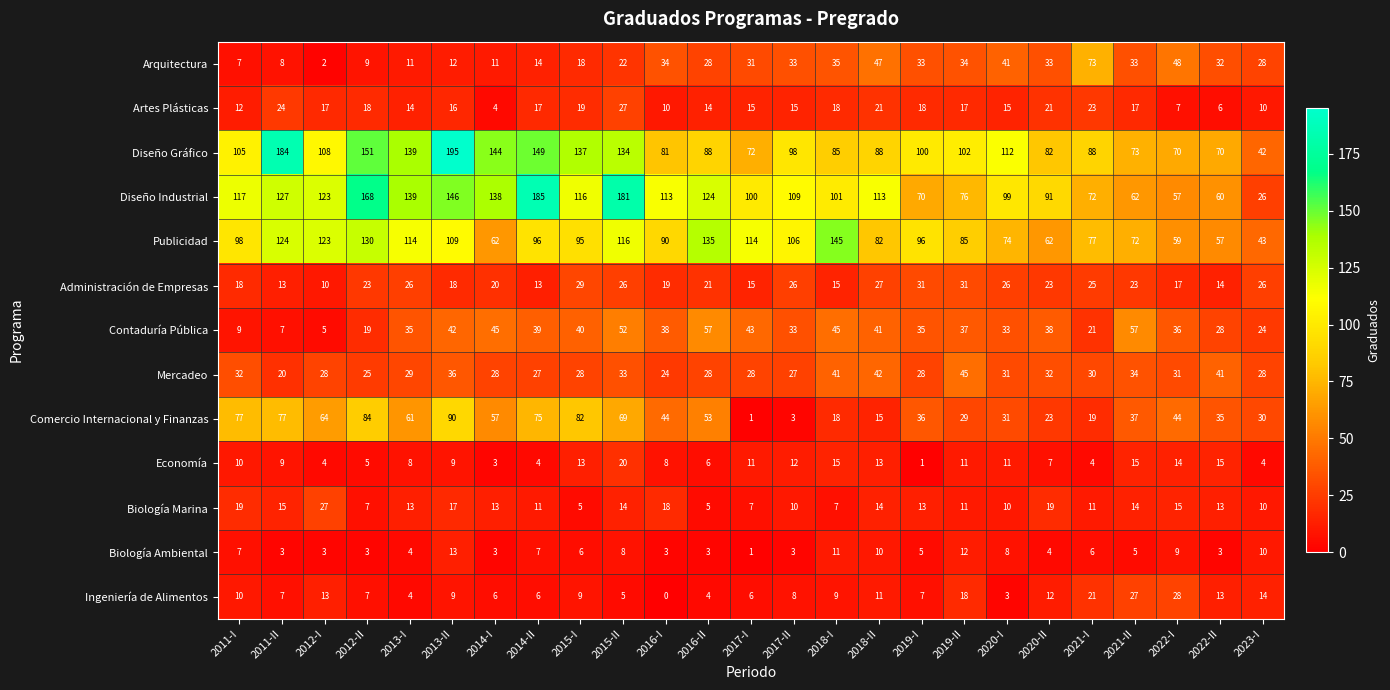

Which series has the largest total across all categories?

Diseño Industrial